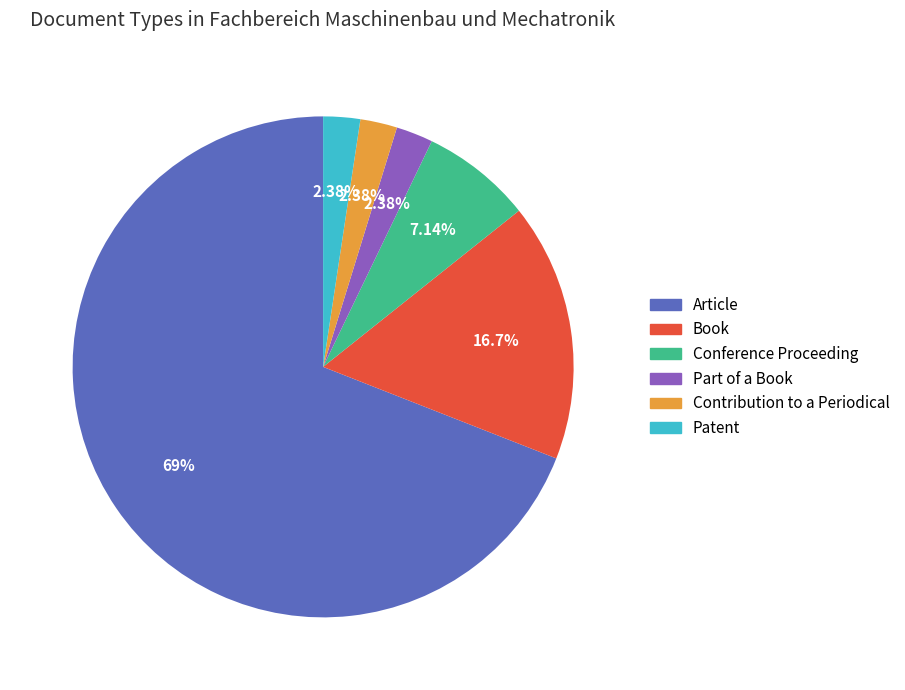

Approximately how many times larger is the value at Patent compared to Book?

0.1